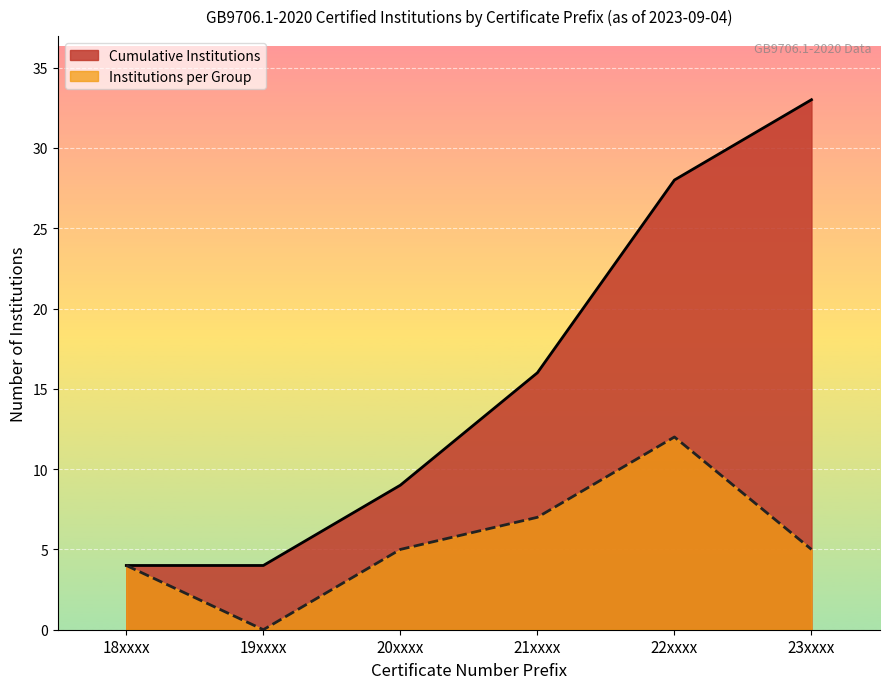

What position from the right is 19xxxx?

5